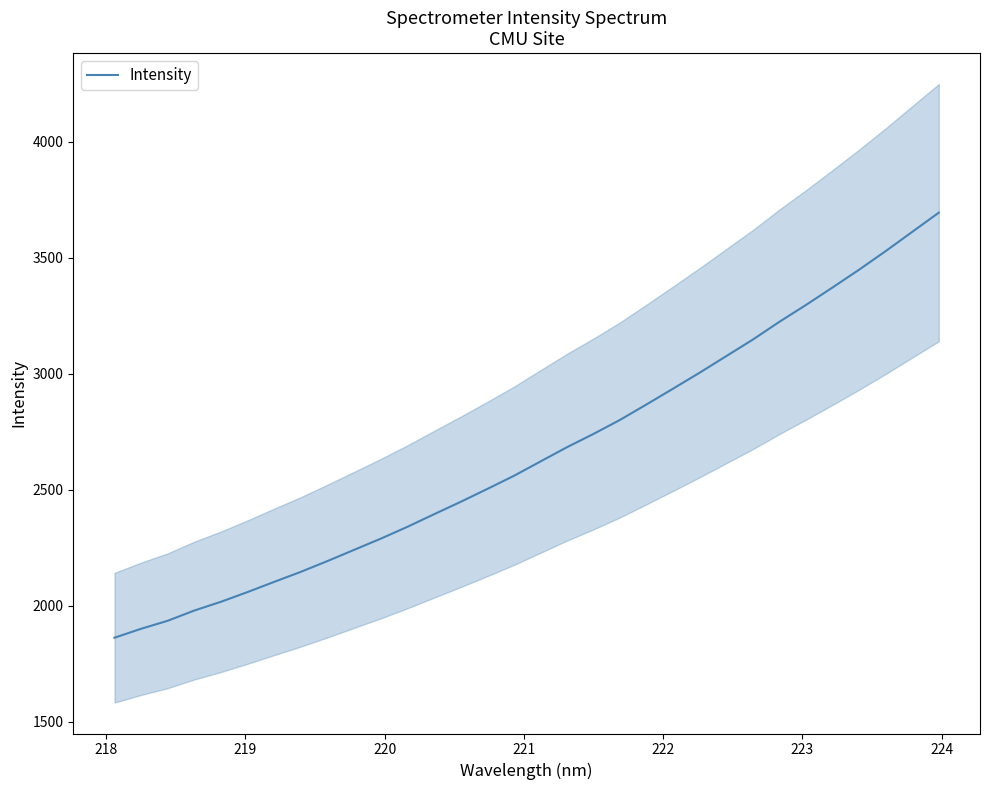

What is the value of the 14th point from the left?

2447.5